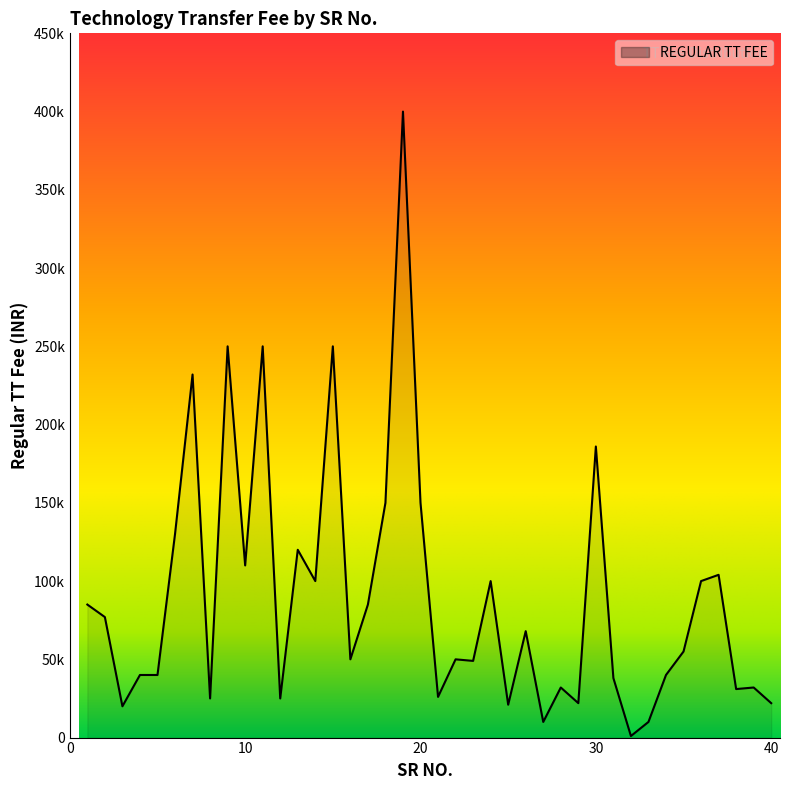

Which label corresponds to the smallest value in the chart?

32